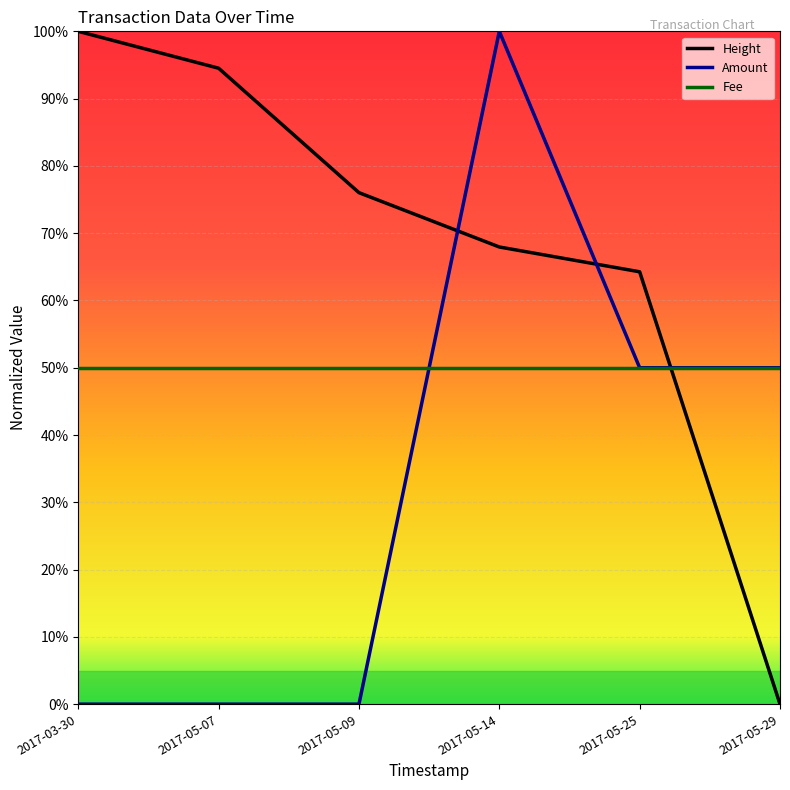

What is the spread (max minus min) of values at 2017-05-14?

0.5